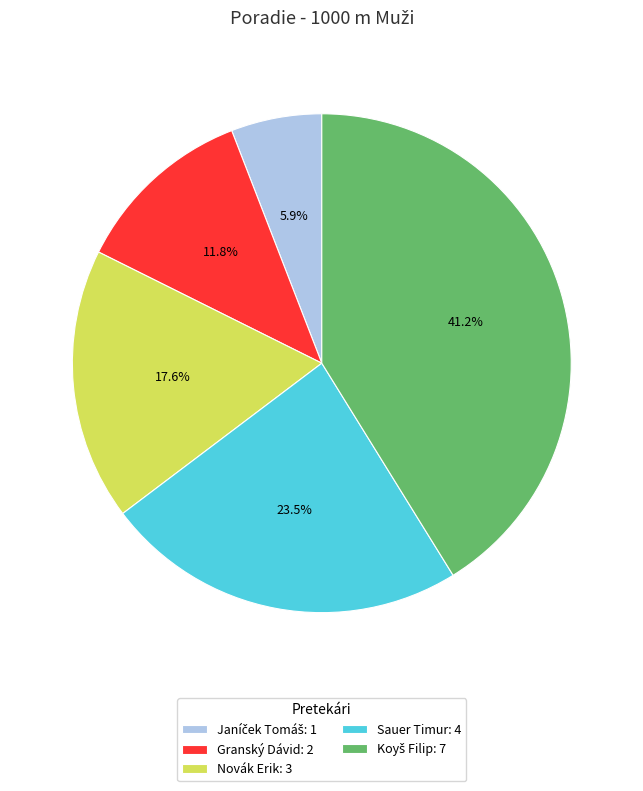

Is there any slice that represents more than half of the pie?

No